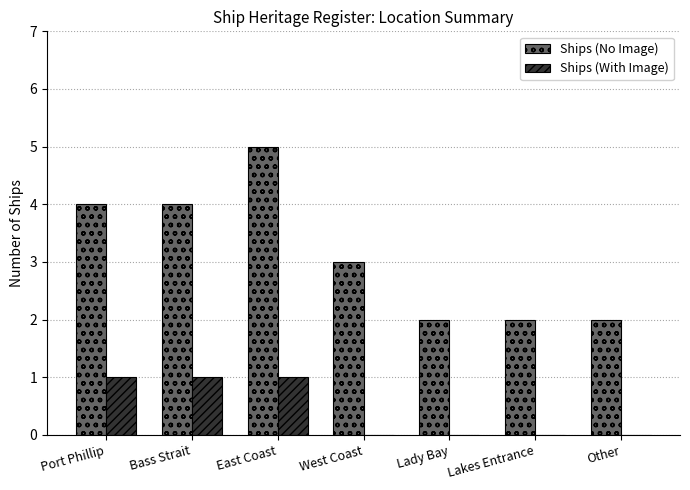

What is the sum of the Ships (No Image) values at East Coast and Lady Bay?

7